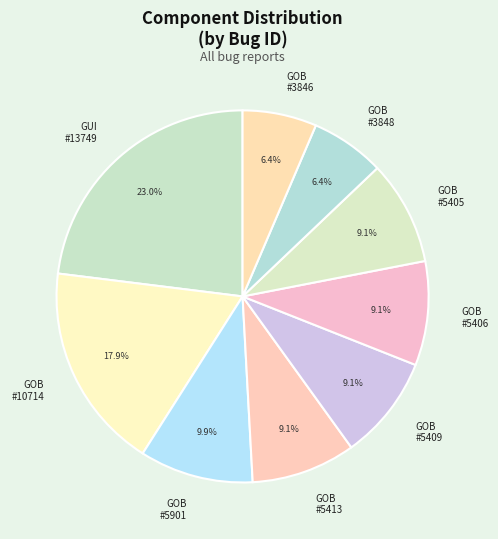

Which slice is the largest?

GUI #13749